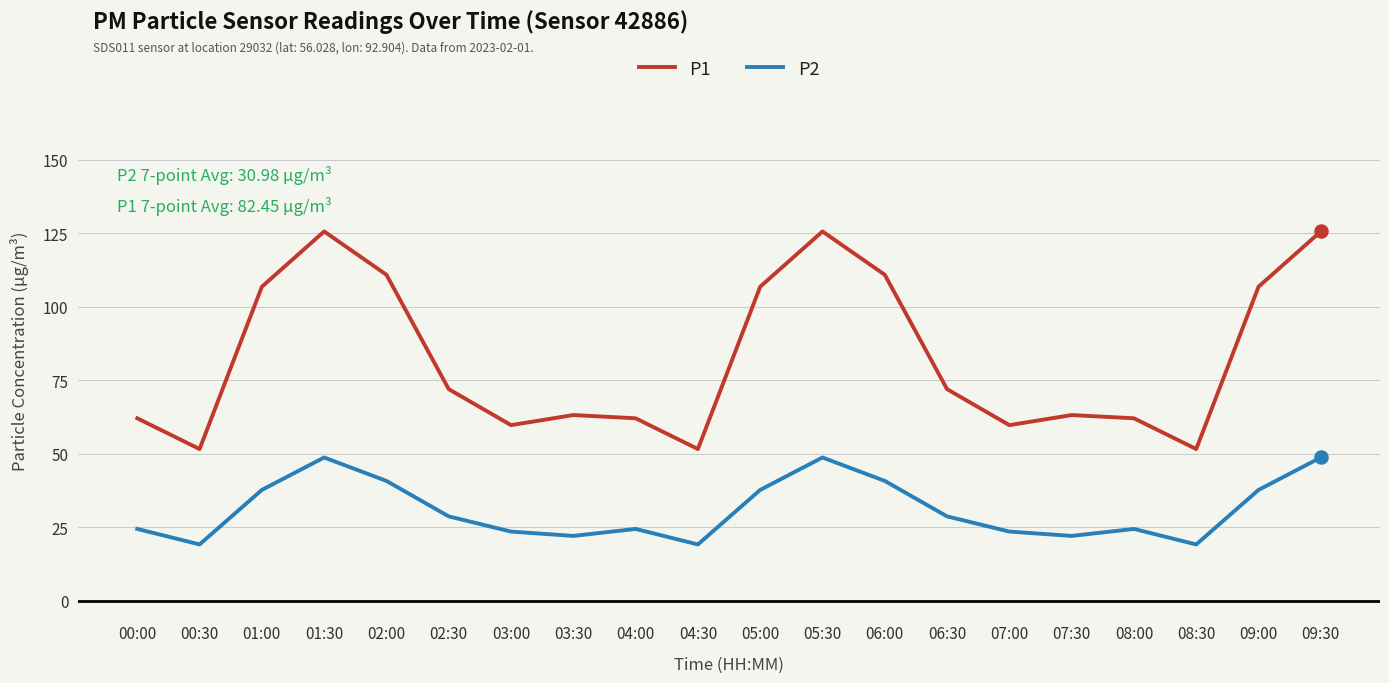

Is the value of P2 at 03:00 greater than the value of P1 at 08:30?

No